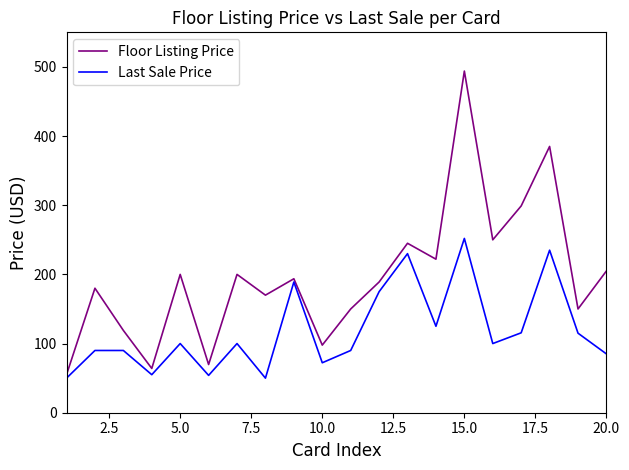

Rank the series by their average value, from lowest to highest.

Last Sale Price, Floor Listing Price